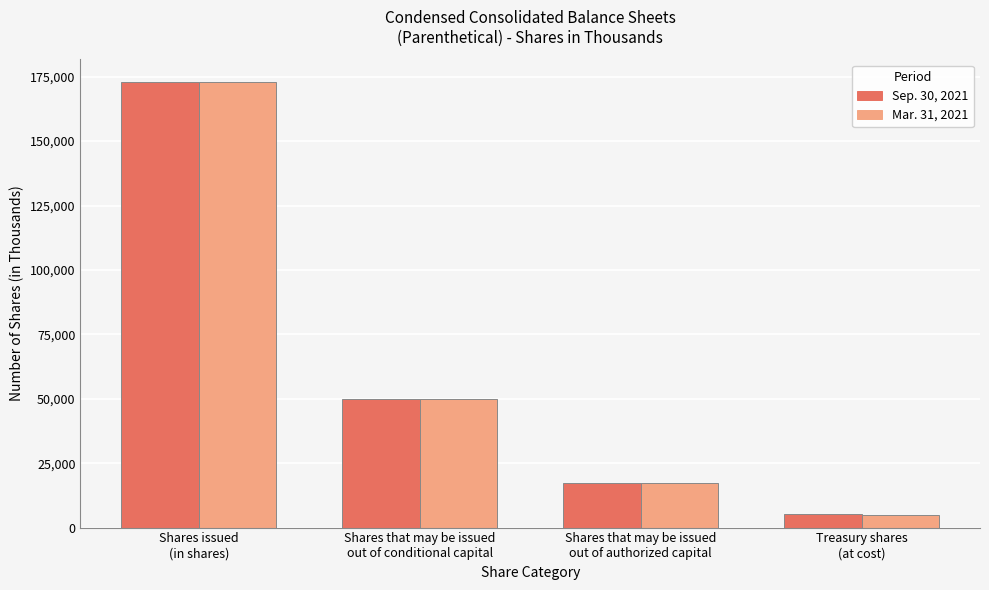

At which category is the sum across all series the highest?

Shares issued
(in shares)